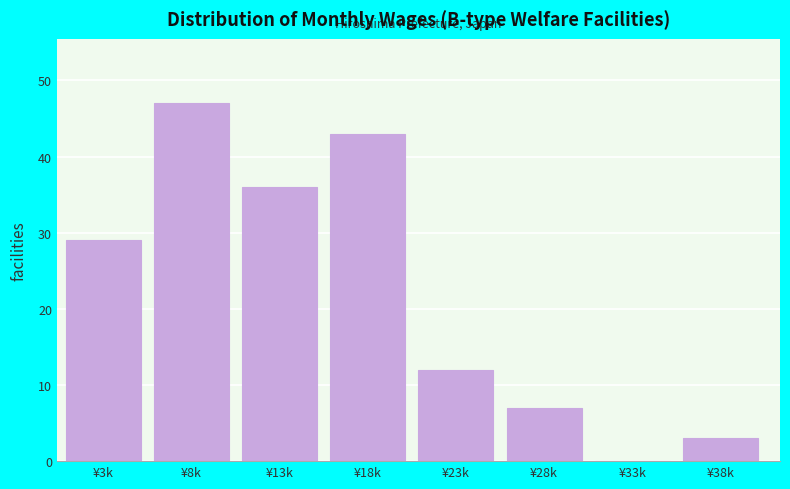

Reading right to left, transcribe all the data shown in this chart.

¥38k=3	¥33k=0	¥28k=7	¥23k=12	¥18k=43	¥13k=36	¥8k=47	¥3k=29